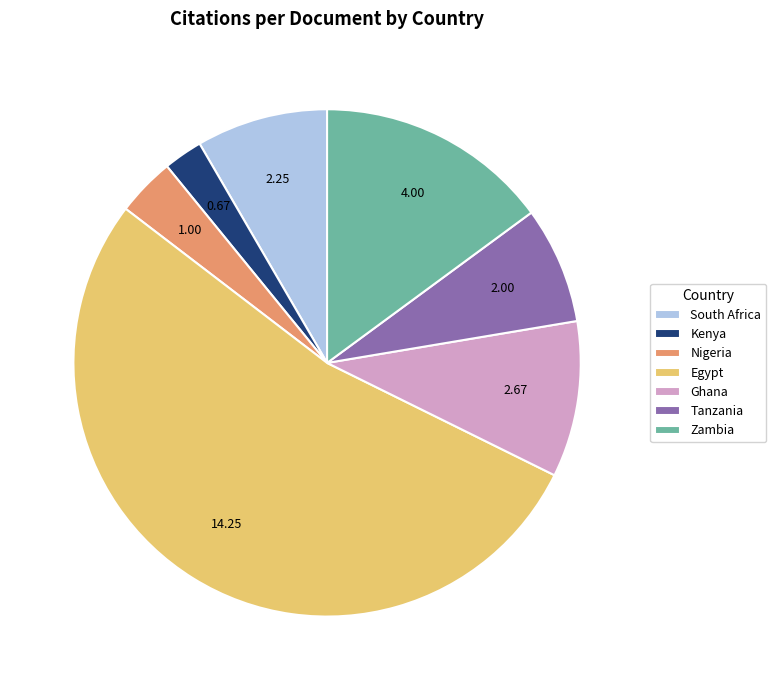

Count the number of slices in the pie.

7